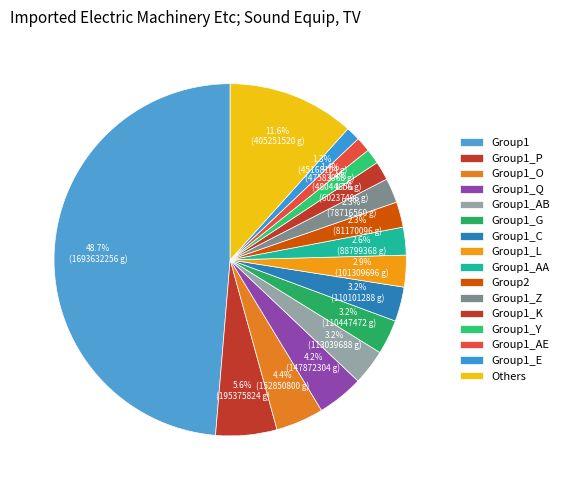

How many slices are in this pie chart?

16